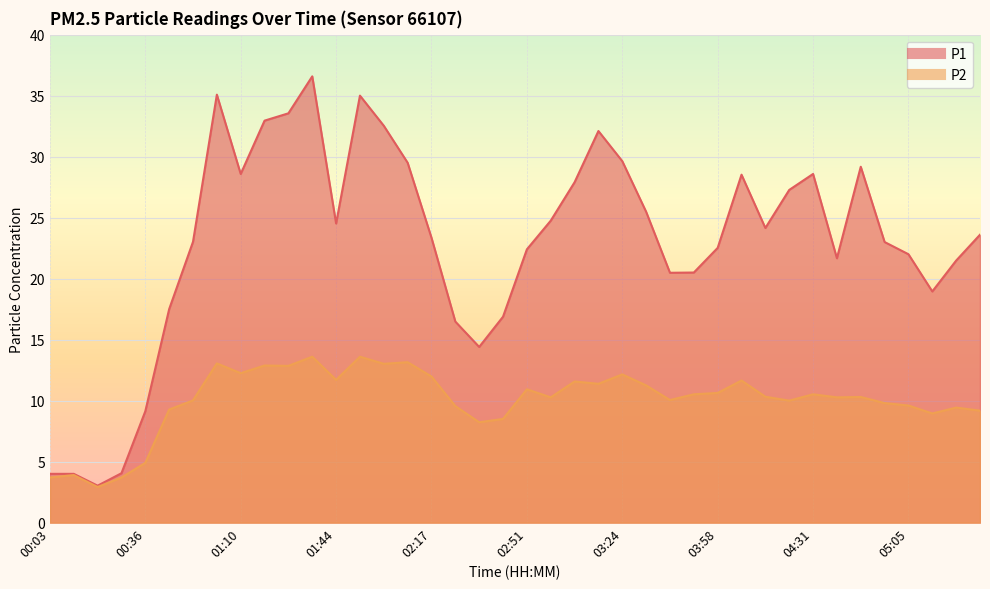

What is the approximate value of P2 at 02:59?

10.3